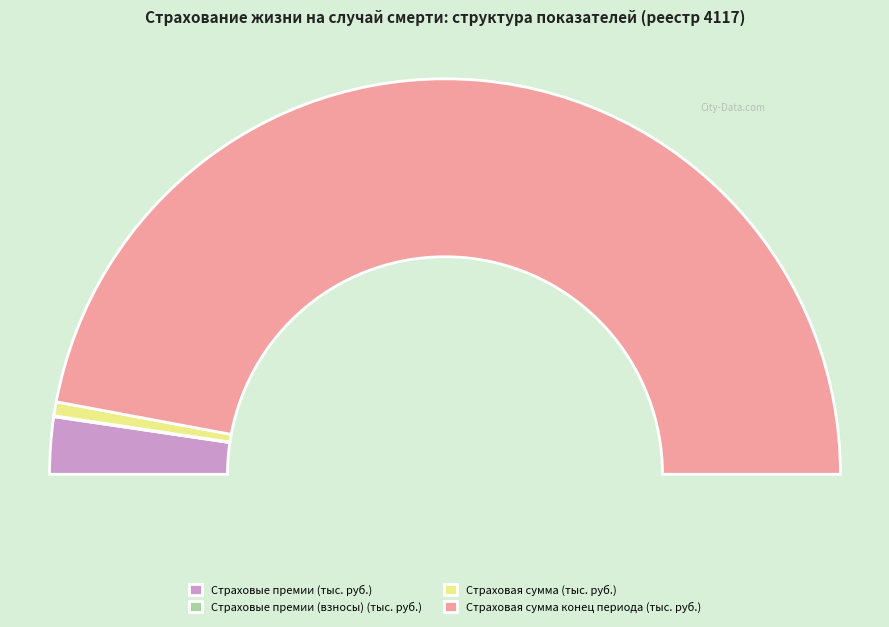

What percentage is the Страховая сумма (тыс. руб.) slice, to the nearest percent?

1%